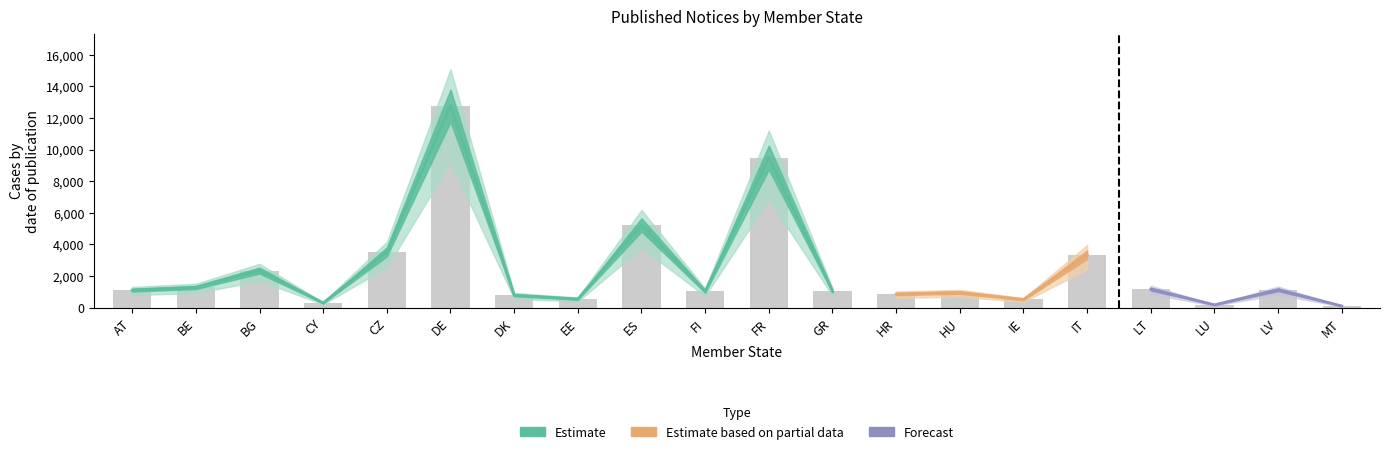

Is it true that the value at FI is 1038?

True